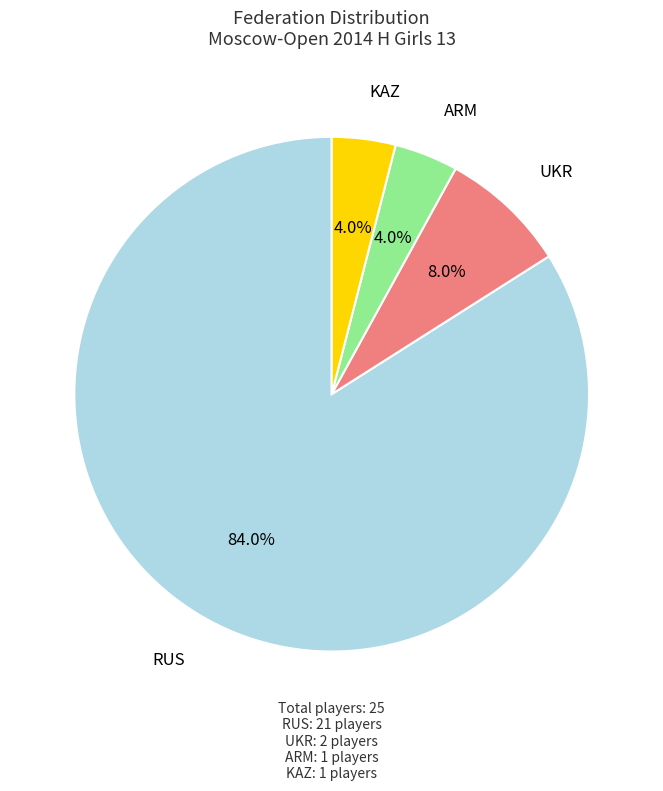

Is there any slice that represents more than half of the pie?

Yes